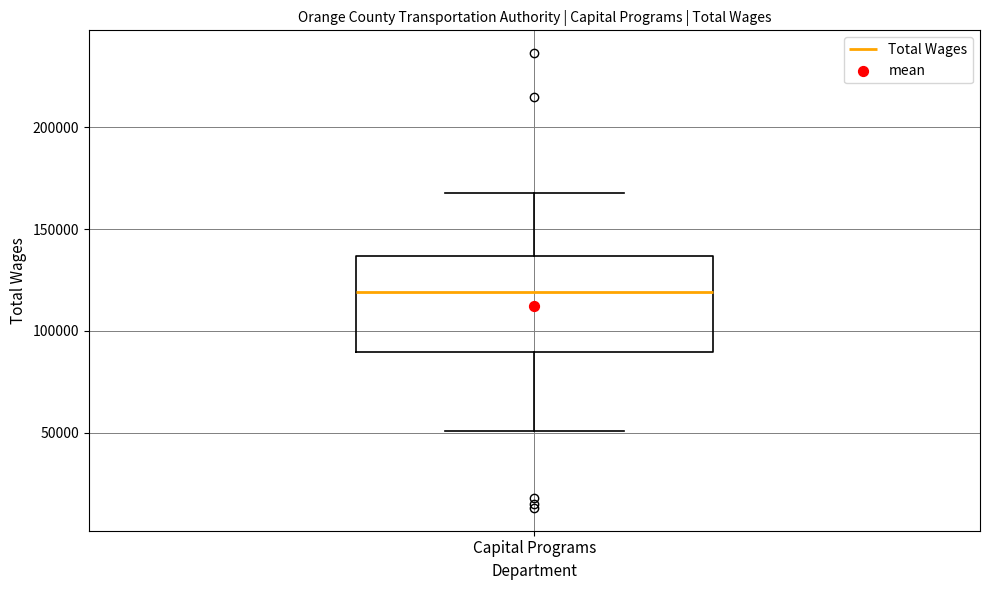

Transcribe this box plot: give where the median line is, the range the box spans, and where the two whiskers end, as read against the y-axis. The values are not printed on the chart, so give them approximately, as read against the axis.

median 120000, box 90000 to 135000, whiskers 50000 to 170000